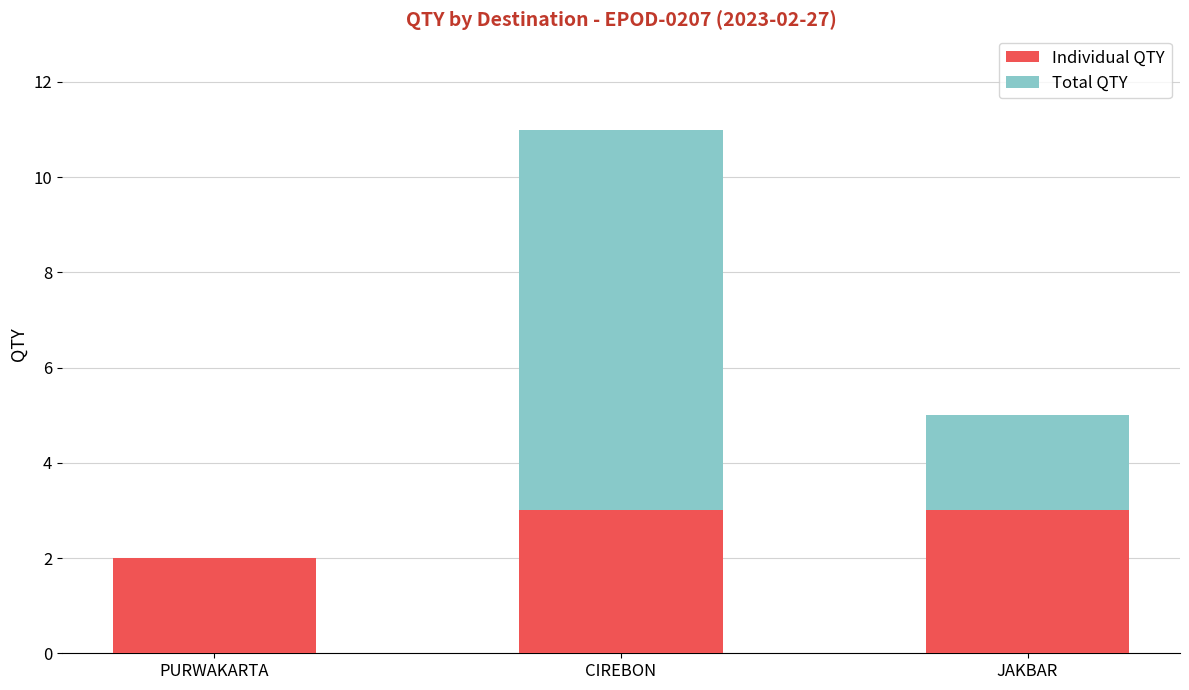

Are the bars grouped side by side (vs. stacked)?

No